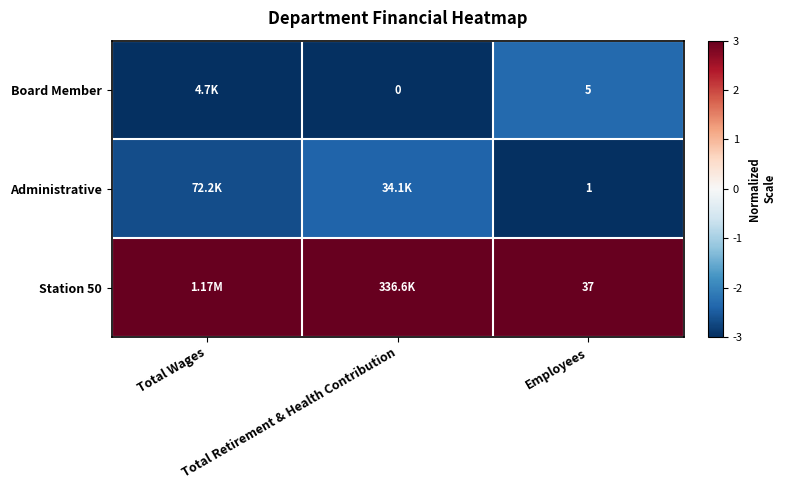

Rank the categories by Station 50 value from lowest to highest.

Total Wages, Total Retirement & Health Contribution, Employees